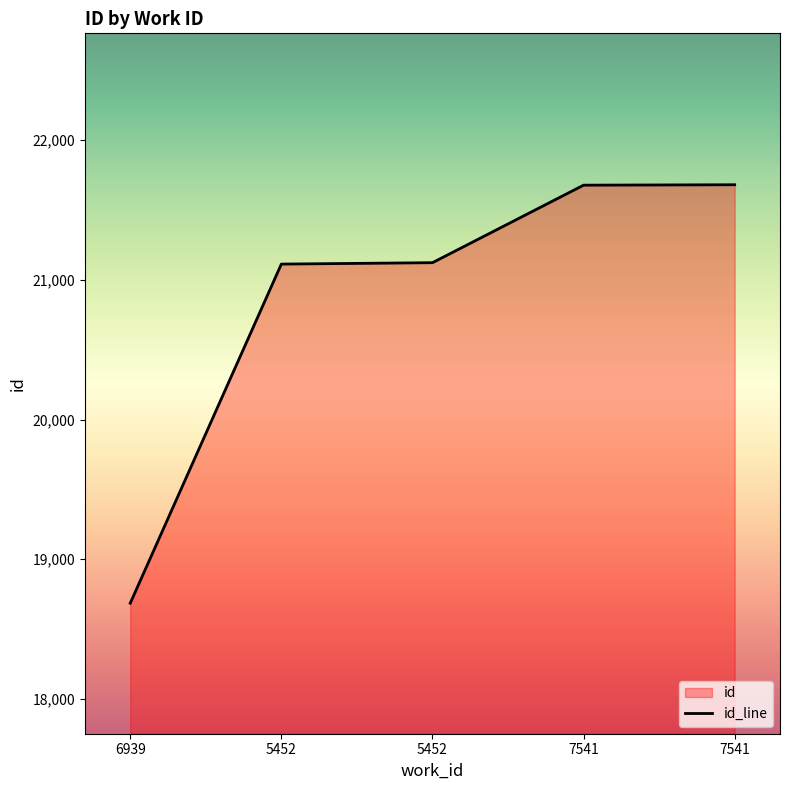

Between 7541 and 5452, which is larger?

7541